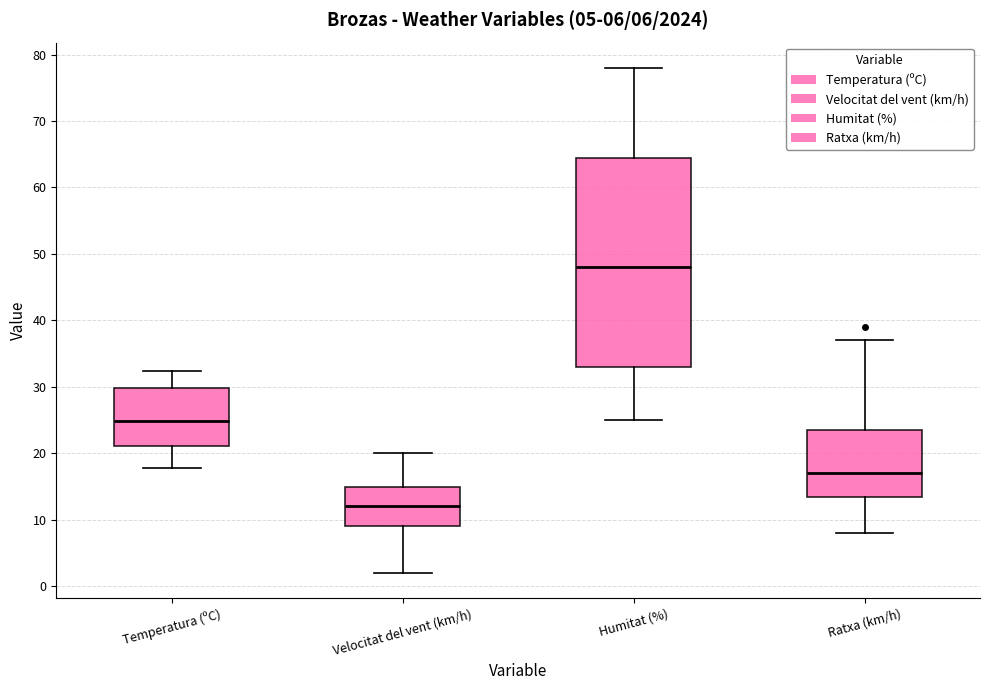

Which box has the lowest median line?

Velocitat del vent (km/h)